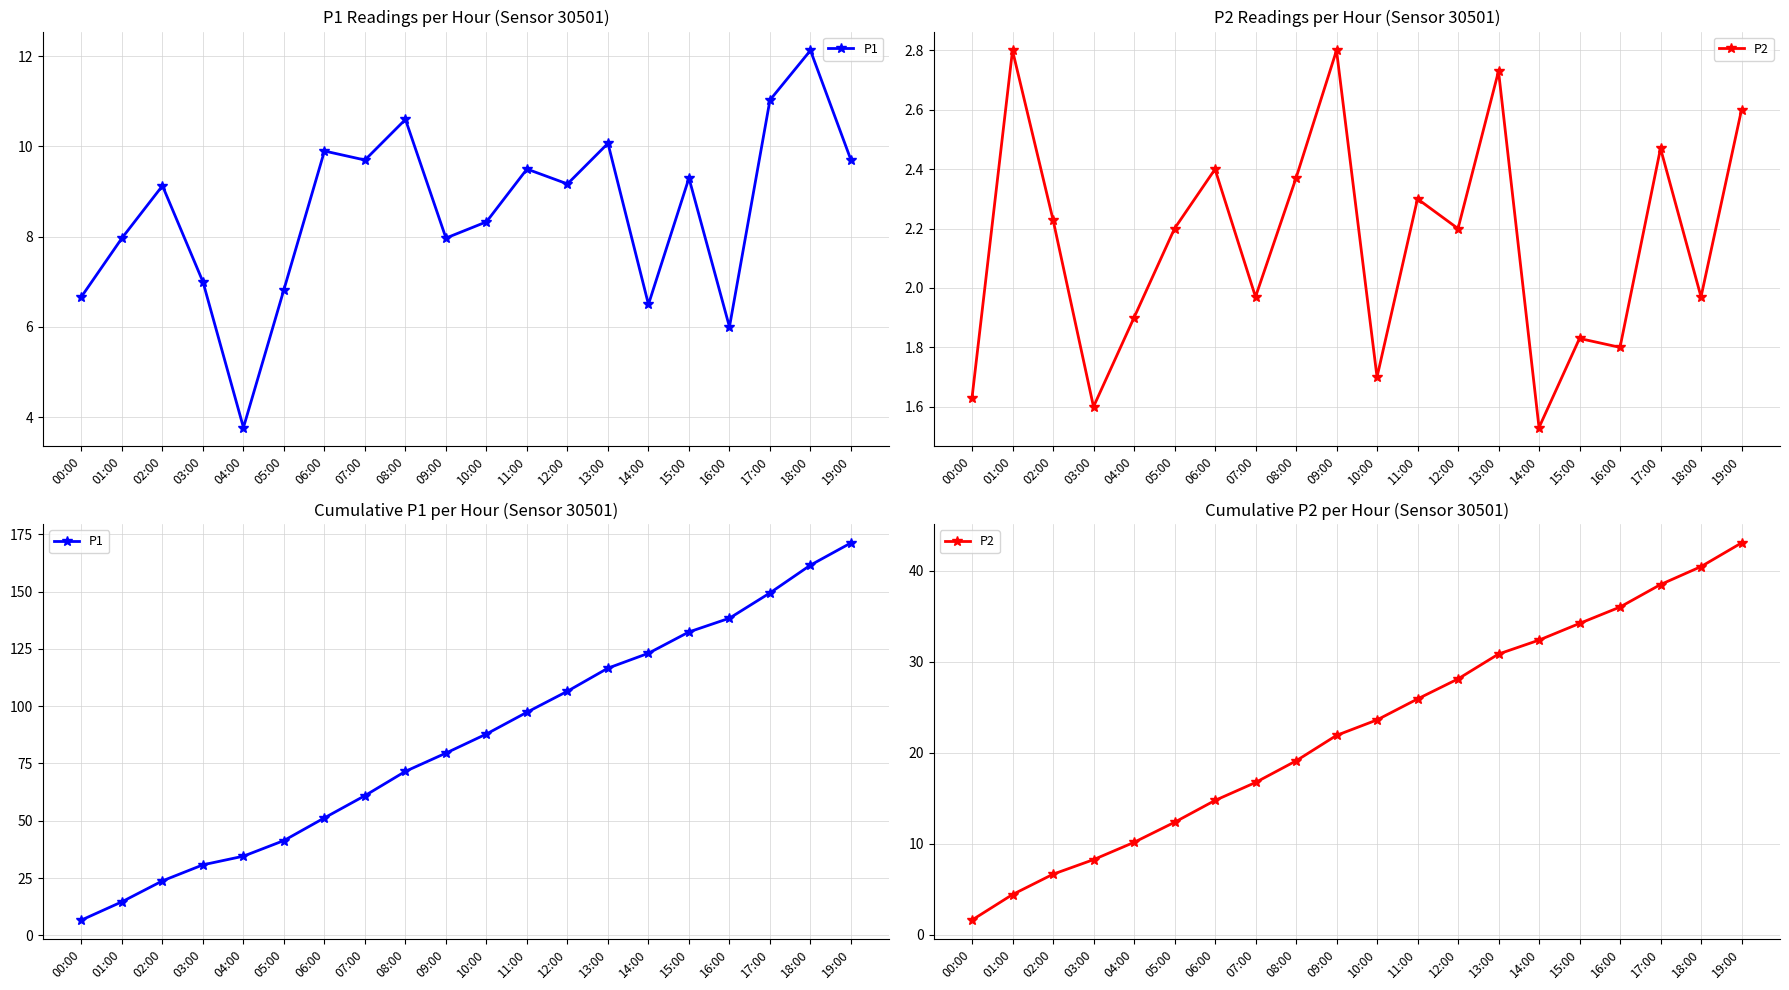

The P1 series shows 81.5 at 15:00. True or false?

False